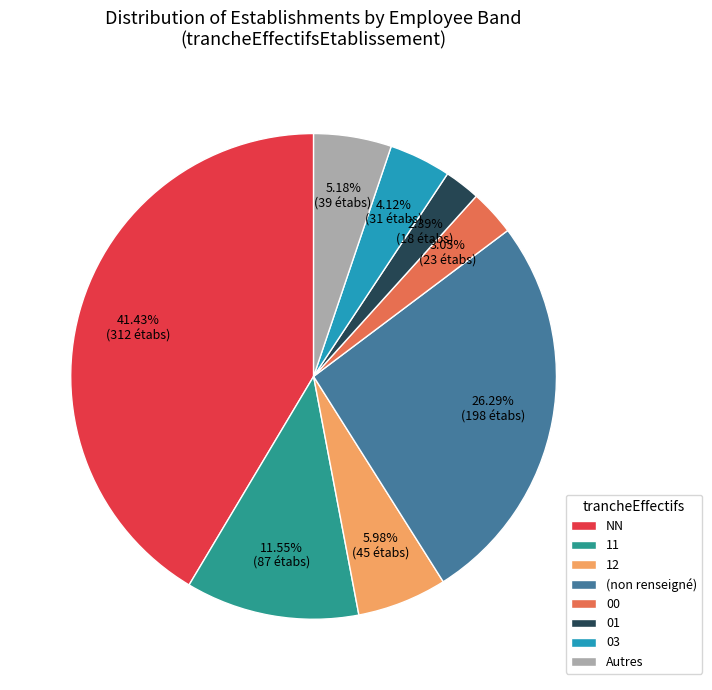

Does 01 account for over 50% of the chart?

No